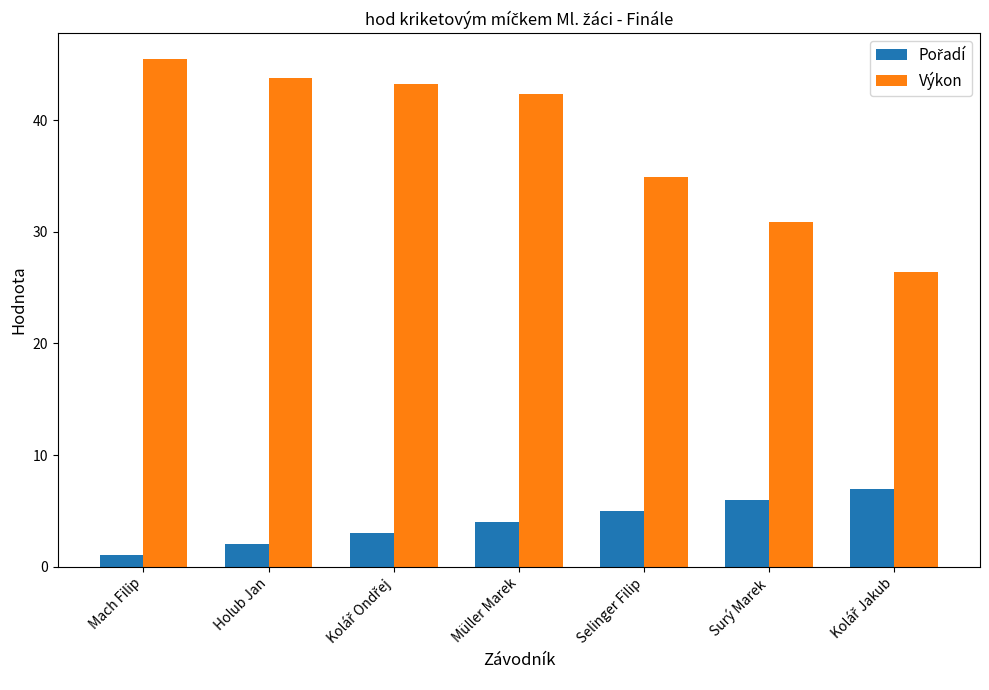

What value does the Výkon series have at Mach Filip?

45.5